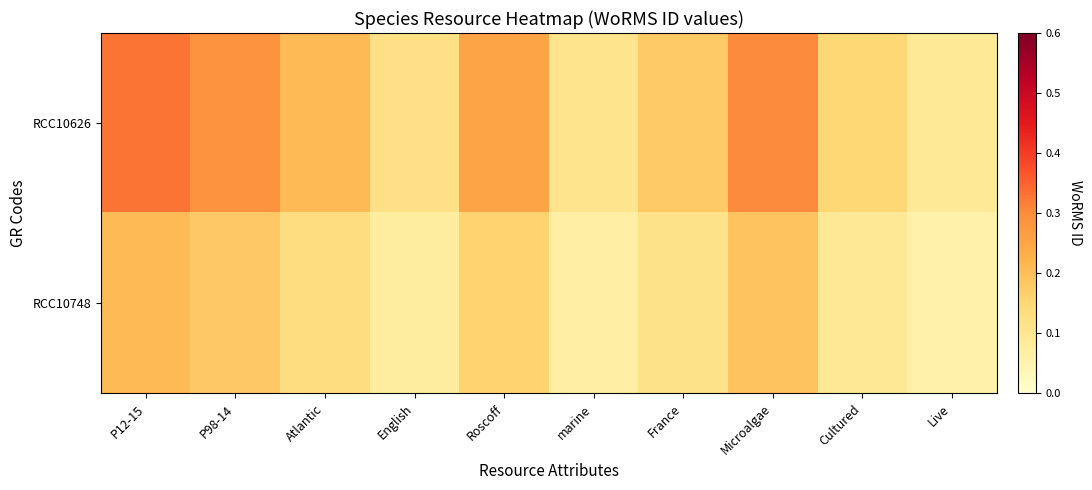

At how many categories does at least one series exceed 0?

10